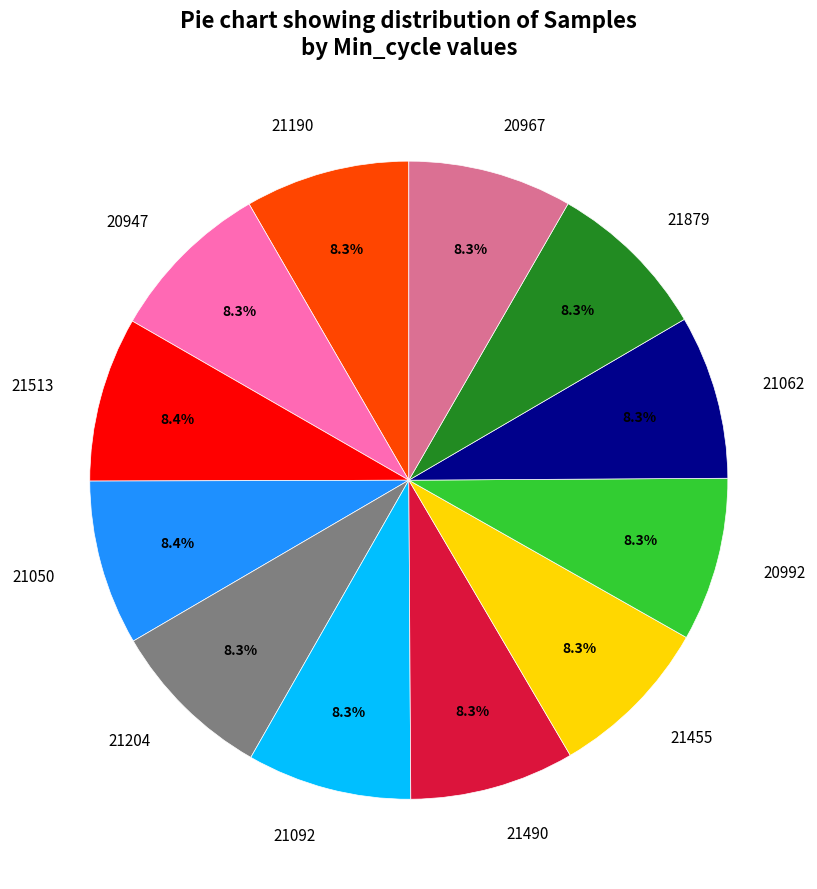

What is the ratio of the value at 21050 to the value at 21204?

1.0